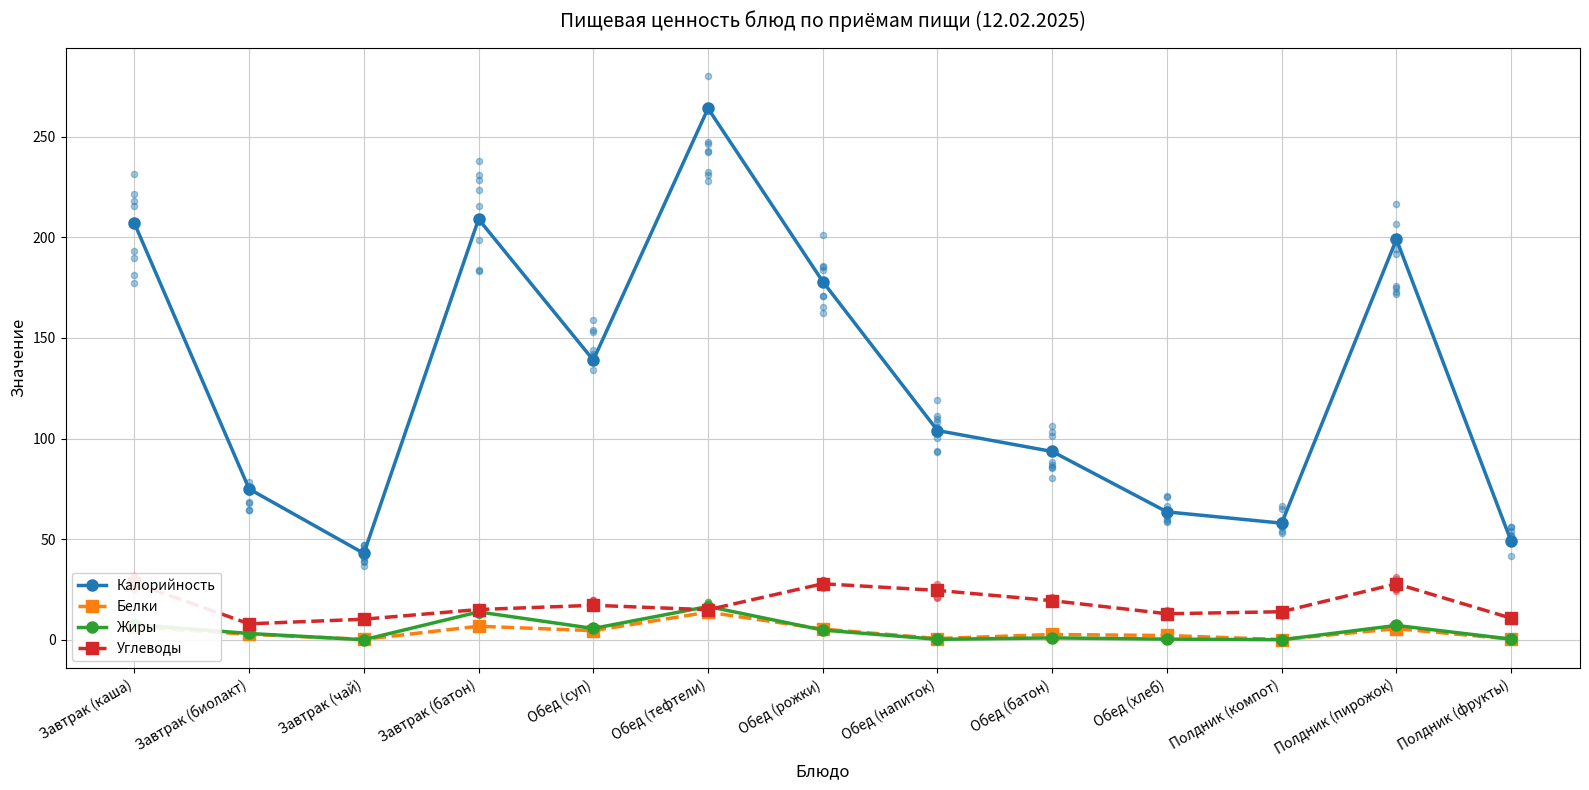

What is the total value across all series at Обед (суп)?

166.5